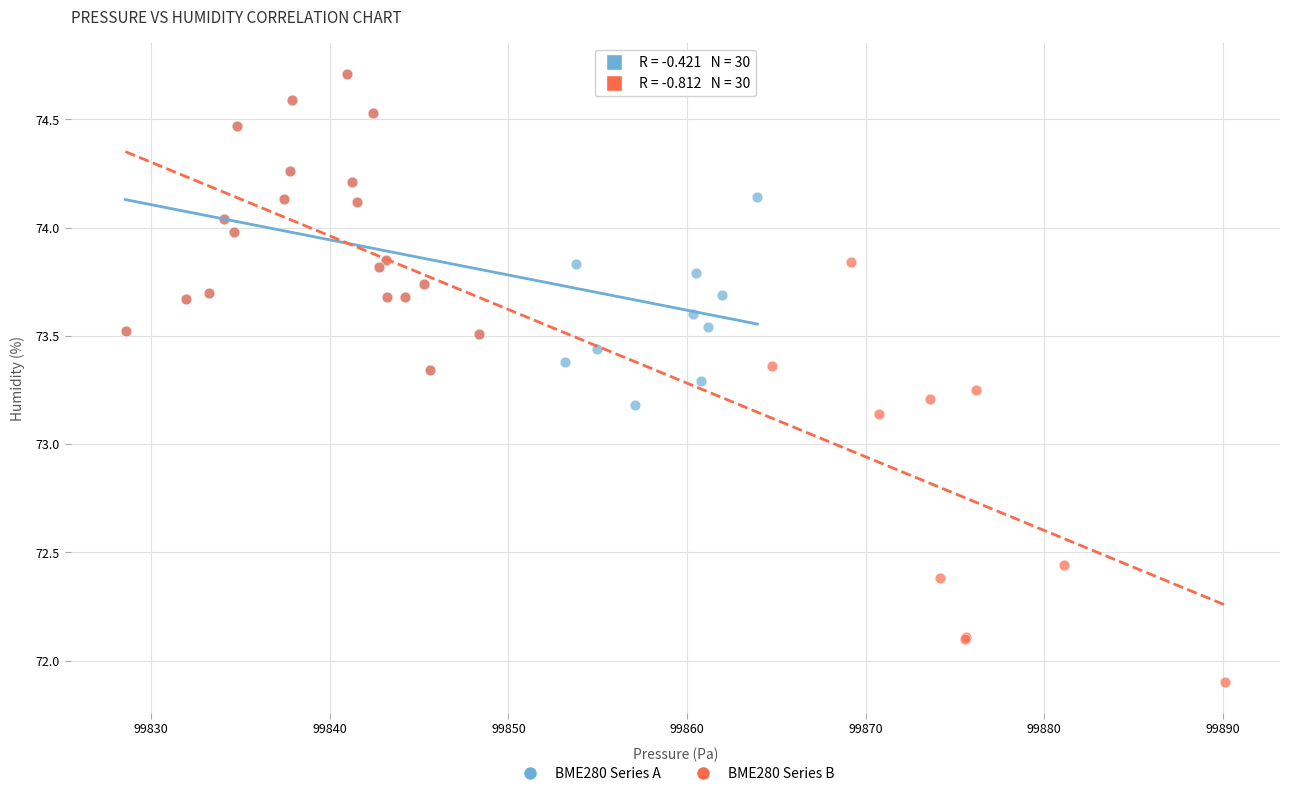

Which series has the widest spread of Y values?

BME280 Series B